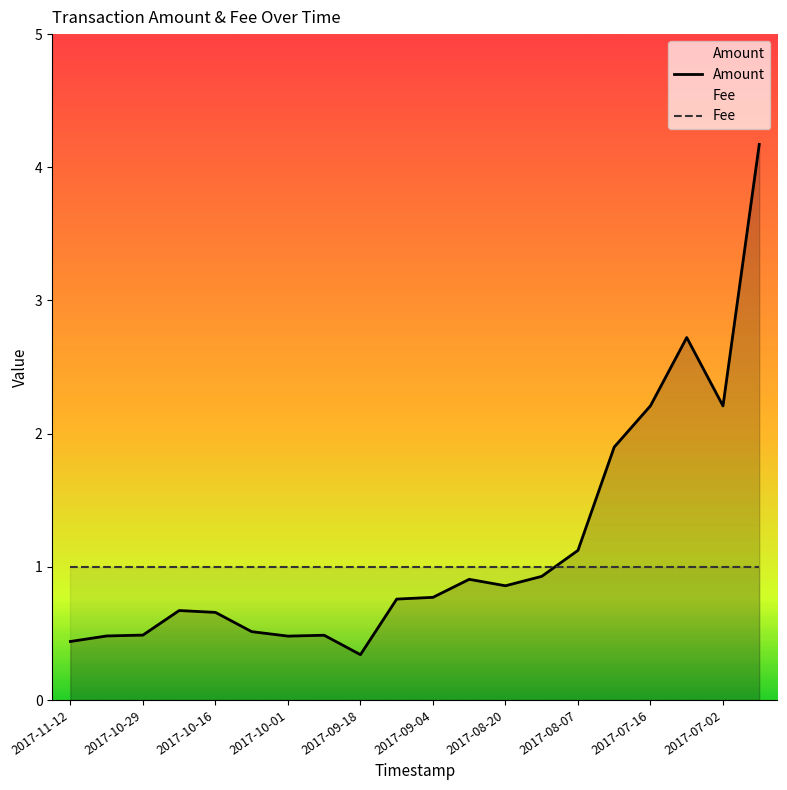

At how many categories does at least one series exceed 2?

4